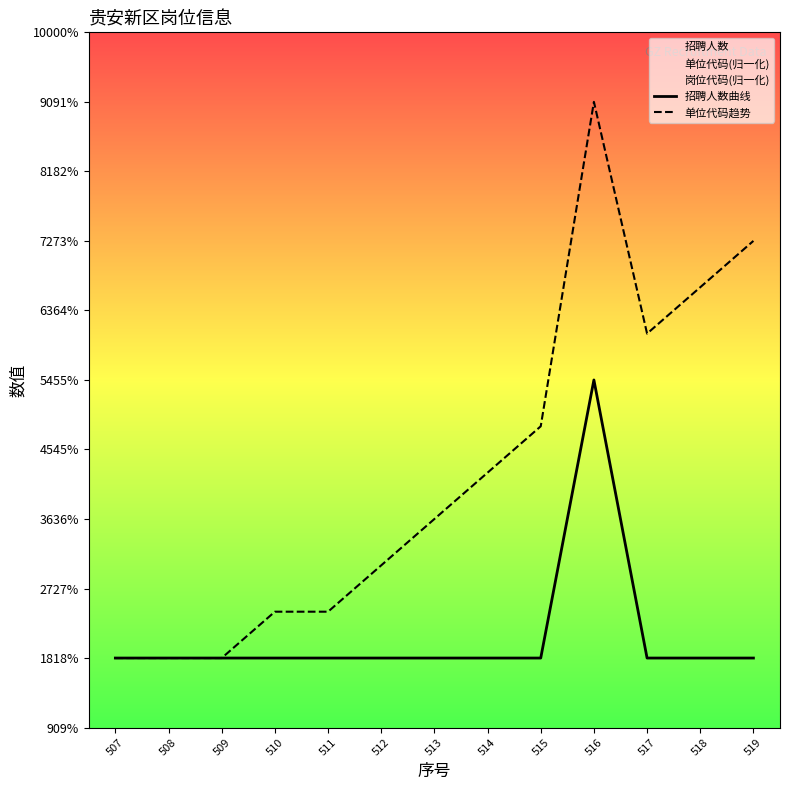

Which series has the largest range (max minus min)?

单位代码趋势